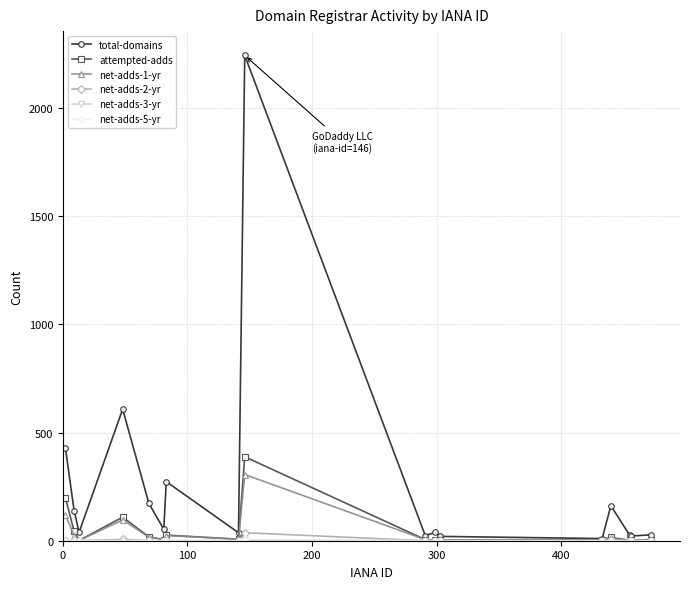

True or false: total-domains has more than 2 interior local peaks.

True